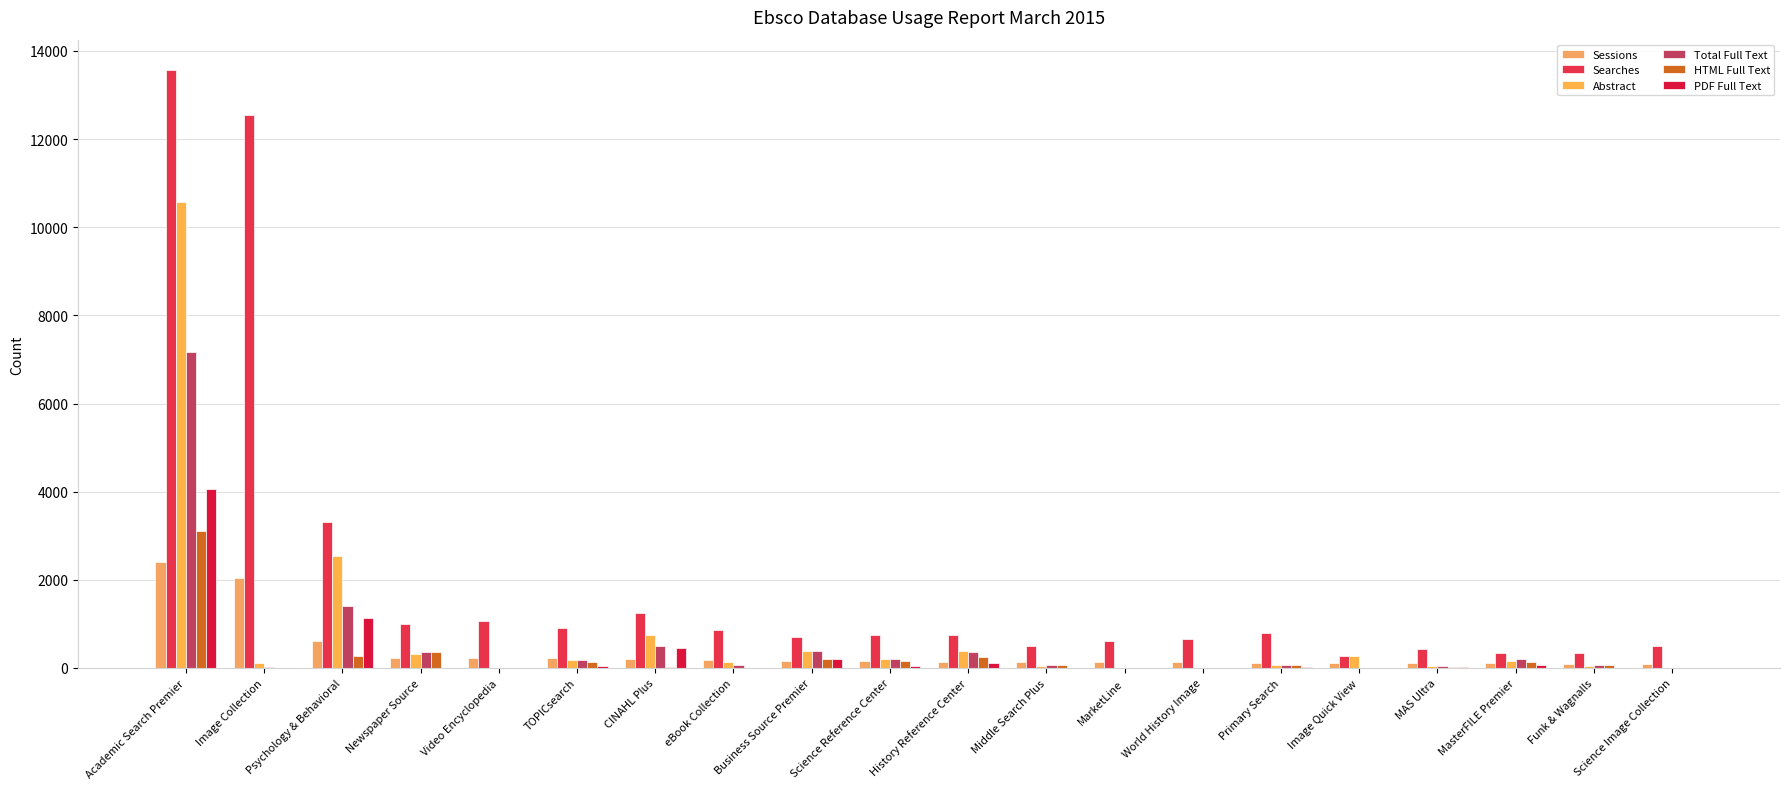

The value of Total Full Text at MasterFILE Premier is 214. True or false?

True